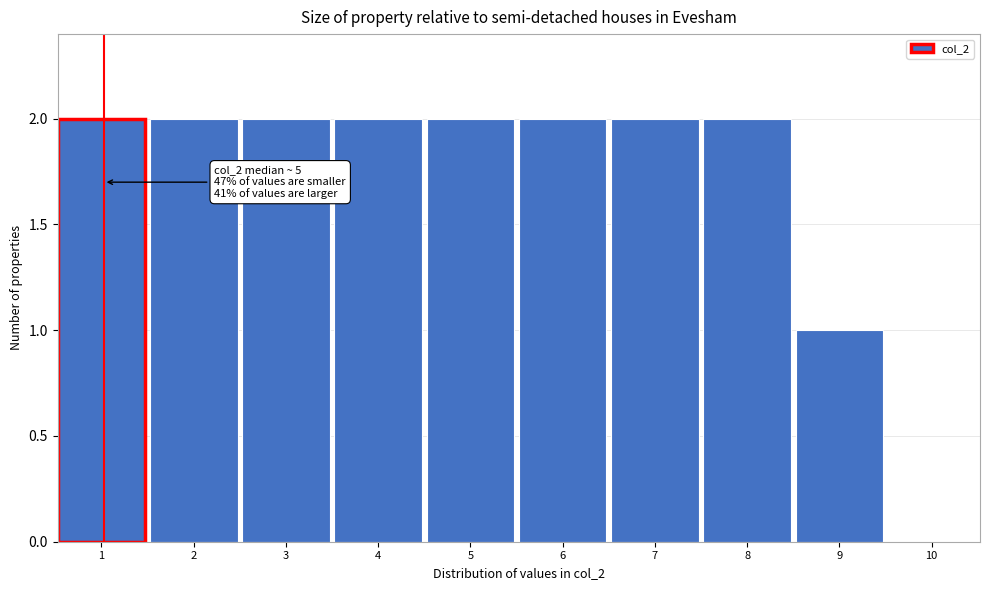

Reading left to right, what are all the values shown in this chart?

1=2	2=2	3=2	4=2	5=2	6=2	7=2	8=2	9=1	10=0